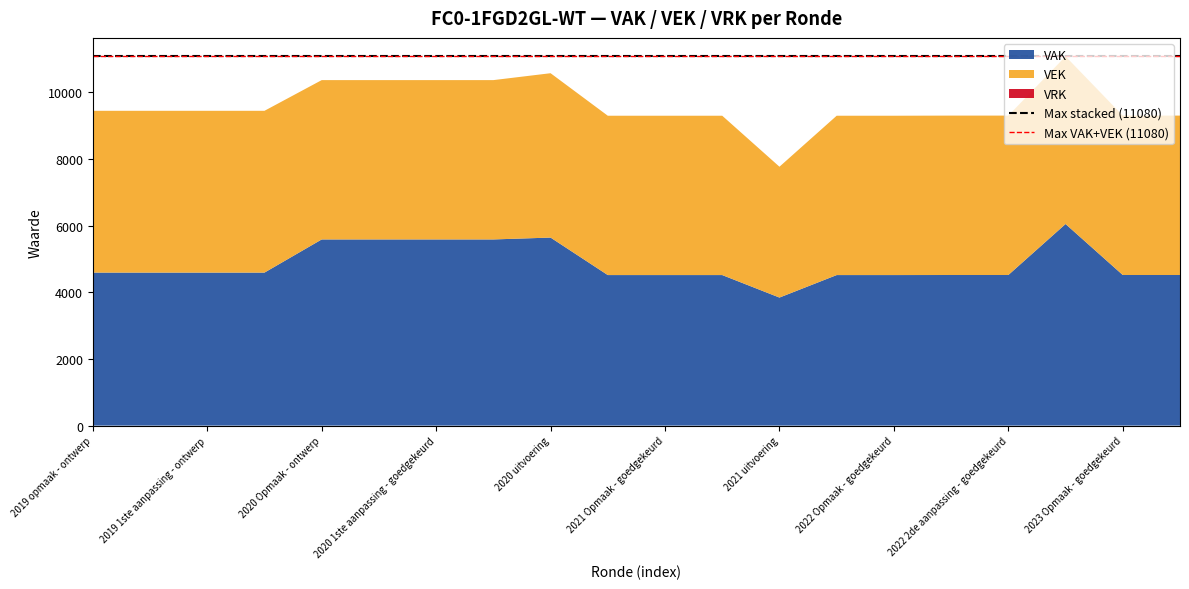

Reading left to right, extract all data points from this chart.

VAK: 2019 opmaak - ontwerp=4591	2019 opmaak - goedgekeurd=4591	2019 1ste aanpassing - ontwerp=4591	2019 1ste aanpassing - goedgekeurd=4591	2020 Opmaak - ontwerp=5586	2020 Opmaak - goedgekeurd=5586	2020 1ste aanpassing - goedgekeurd=5586	2020 2de aanpassing - goedgekeurd=5586	2020 uitvoering=5642	2021 Opmaak - ontwerp=4517	2021 Opmaak - goedgekeurd=4517	2021 1ste aanpassing - goedgekeurd=4517	2021 uitvoering=3842	2022 Opmaak - ontwerp=4517	2022 Opmaak - goedgekeurd=4517	2022 1ste aanpassing - goedgekeurd=4519	2022 2de aanpassing - goedgekeurd=4519	2022 uitvoering=6049	2023 Opmaak - goedgekeurd=4519	2023 1ste aanpassing - goedgekeurd=4519
VEK: 2019 opmaak - ontwerp=4855	2019 opmaak - goedgekeurd=4855	2019 1ste aanpassing - ontwerp=4855	2019 1ste aanpassing - goedgekeurd=4855	2020 Opmaak - ontwerp=4781	2020 Opmaak - goedgekeurd=4781	2020 1ste aanpassing - goedgekeurd=4781	2020 2de aanpassing - goedgekeurd=4781	2020 uitvoering=4932	2021 Opmaak - ontwerp=4781	2021 Opmaak - goedgekeurd=4781	2021 1ste aanpassing - goedgekeurd=4781	2021 uitvoering=3926	2022 Opmaak - ontwerp=4781	2022 Opmaak - goedgekeurd=4781	2022 1ste aanpassing - goedgekeurd=4783	2022 2de aanpassing - goedgekeurd=4783	2022 uitvoering=5031	2023 Opmaak - goedgekeurd=4783	2023 1ste aanpassing - goedgekeurd=4783
VRK: 2019 opmaak - ontwerp=0	2019 opmaak - goedgekeurd=0	2019 1ste aanpassing - ontwerp=0	2019 1ste aanpassing - goedgekeurd=0	2020 Opmaak - ontwerp=0	2020 Opmaak - goedgekeurd=0	2020 1ste aanpassing - goedgekeurd=0	2020 2de aanpassing - goedgekeurd=0	2020 uitvoering=0	2021 Opmaak - ontwerp=0	2021 Opmaak - goedgekeurd=0	2021 1ste aanpassing - goedgekeurd=0	2021 uitvoering=0	2022 Opmaak - ontwerp=0	2022 Opmaak - goedgekeurd=0	2022 1ste aanpassing - goedgekeurd=0	2022 2de aanpassing - goedgekeurd=0	2022 uitvoering=0	2023 Opmaak - goedgekeurd=0	2023 1ste aanpassing - goedgekeurd=0